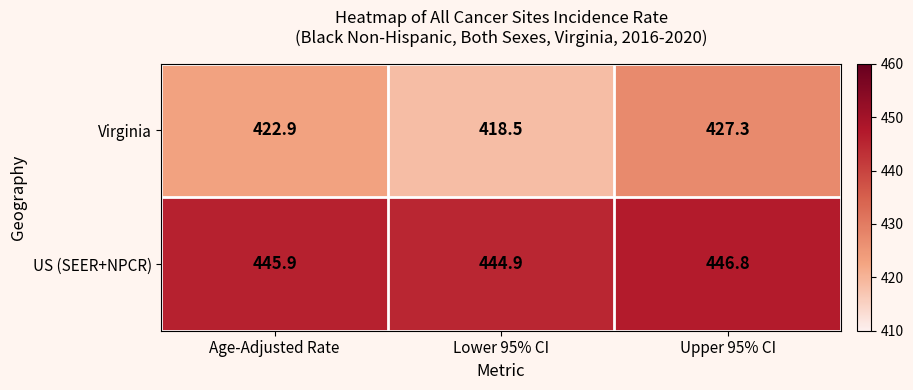

How many data points in Virginia are above 422?

2